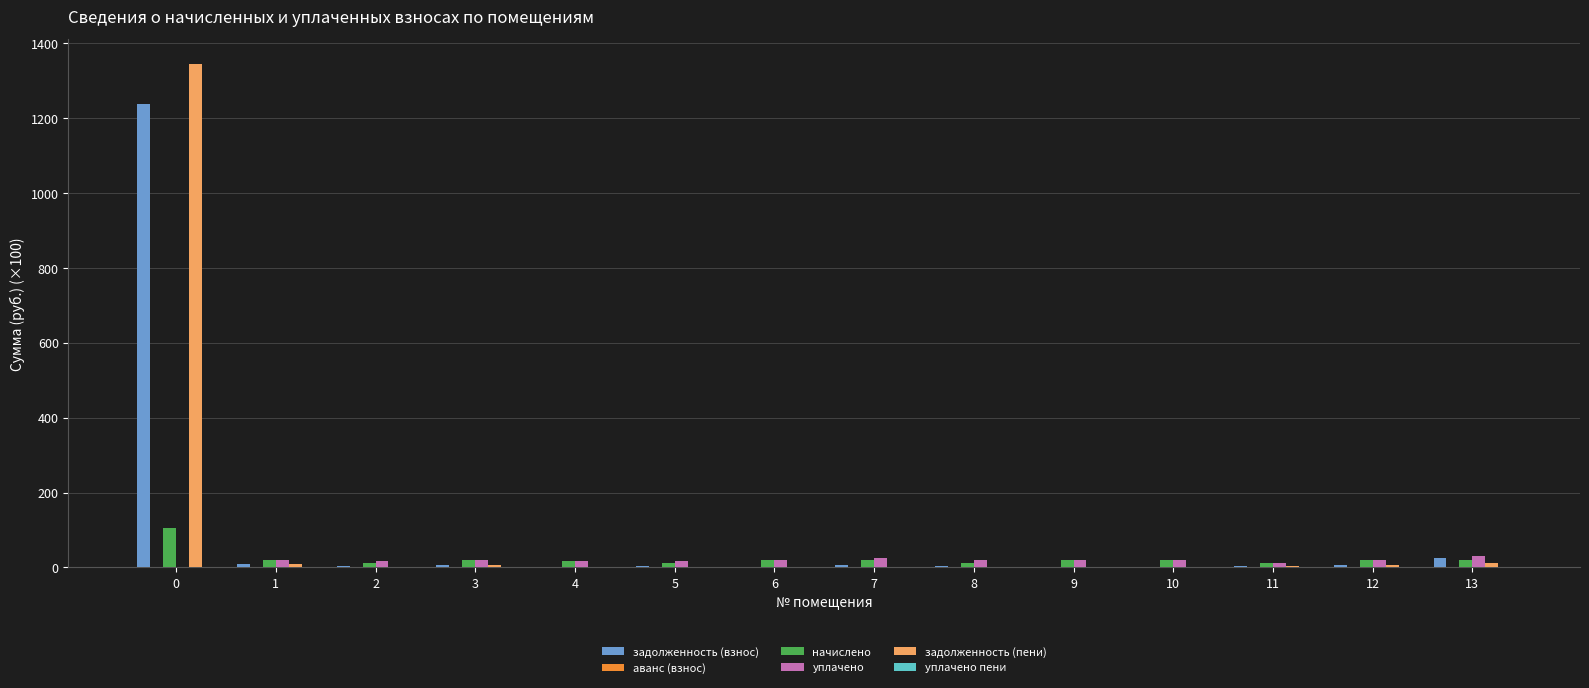

What is the maximum value shown in the chart?

1344.2